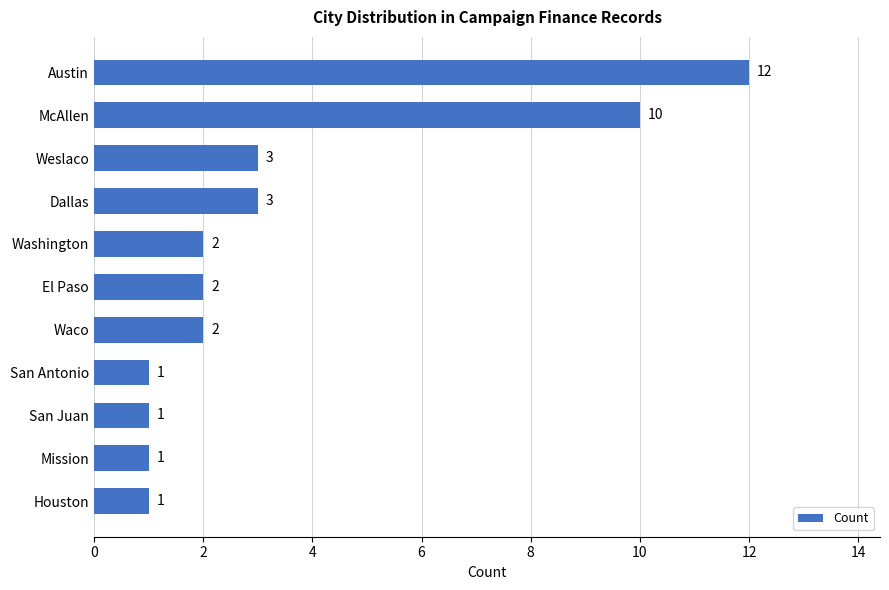

What is the approximate value at Austin, to the nearest 10?

10